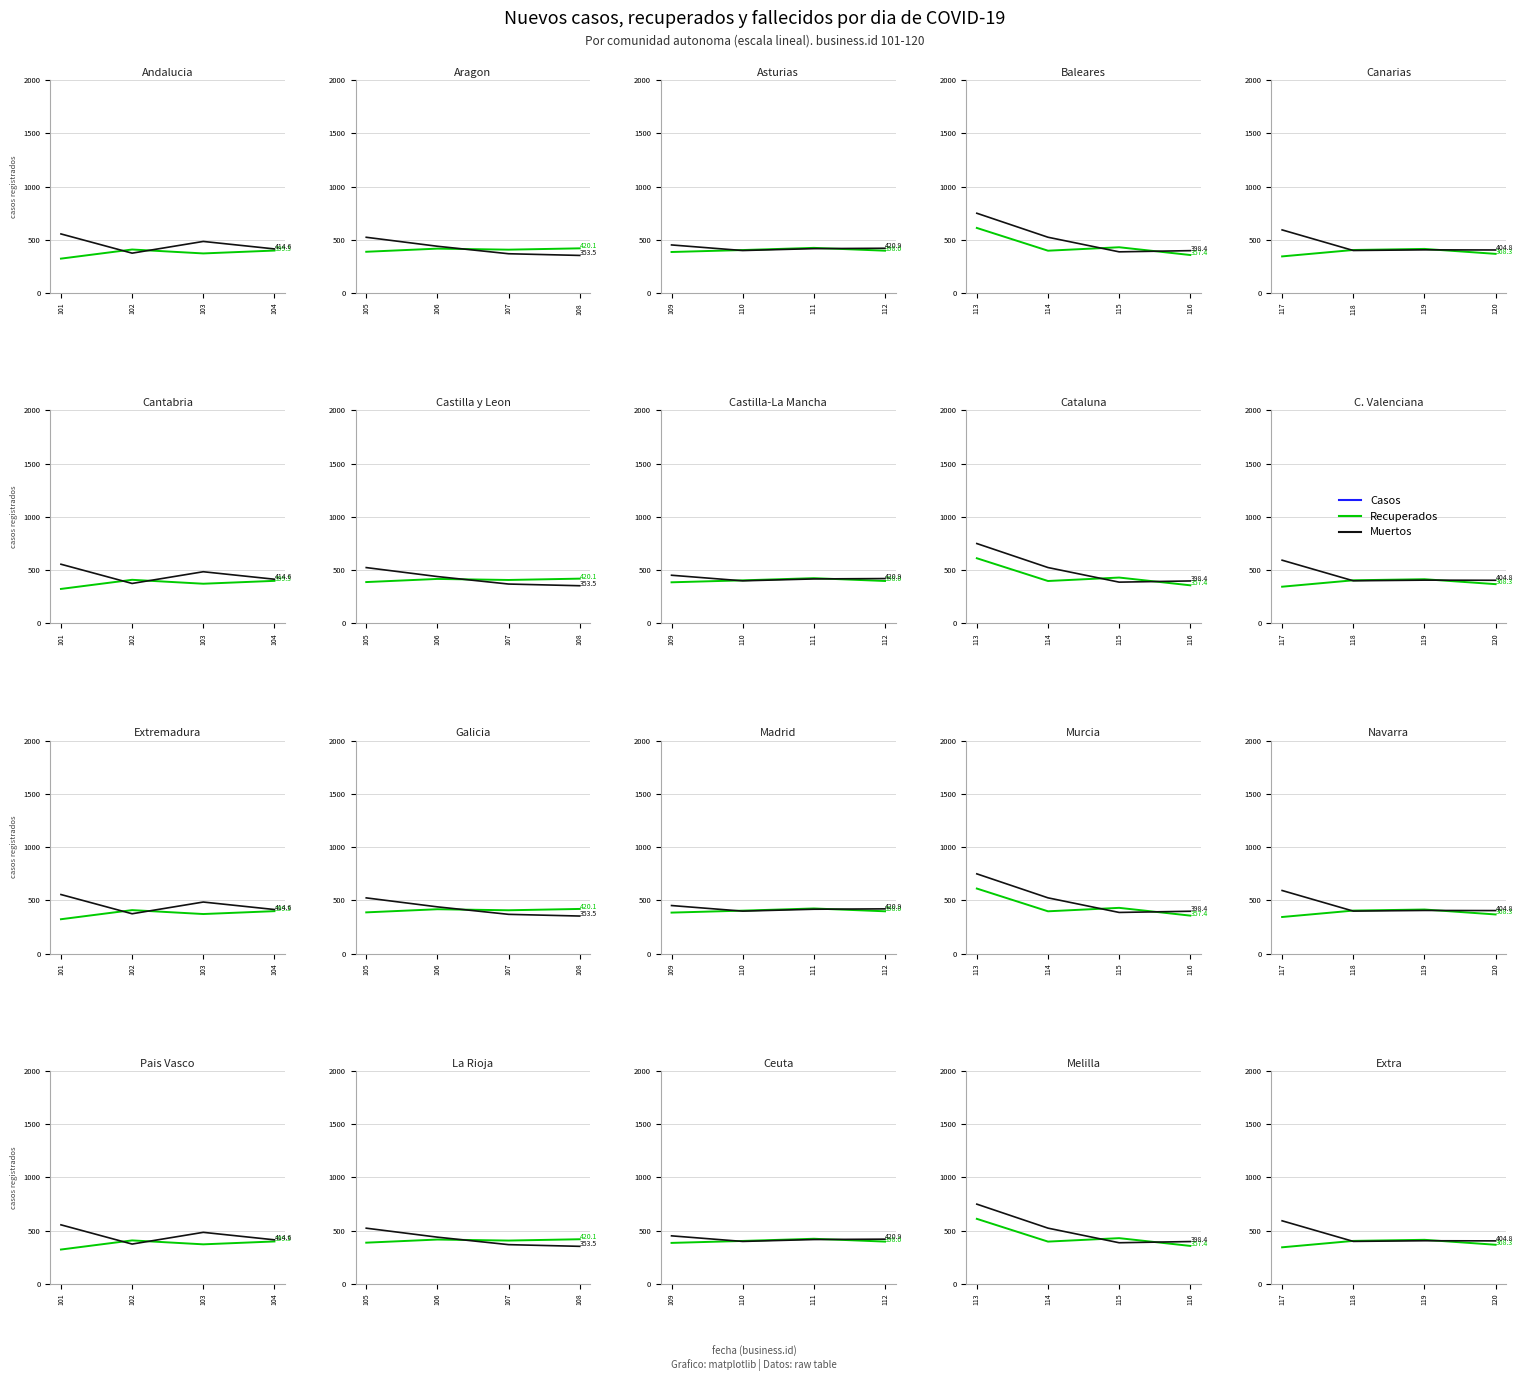

What is the difference between the second highest and second lowest values in the Muertos series?

1.2